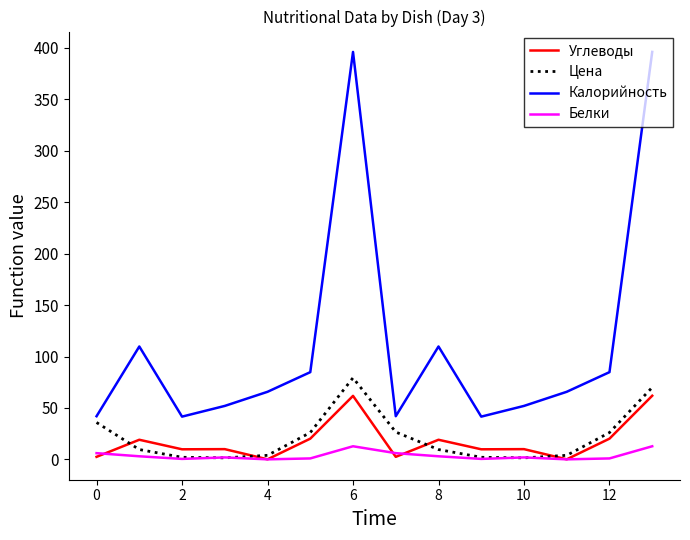

True or false: Углеводы and Калорийность cross at least once.

False